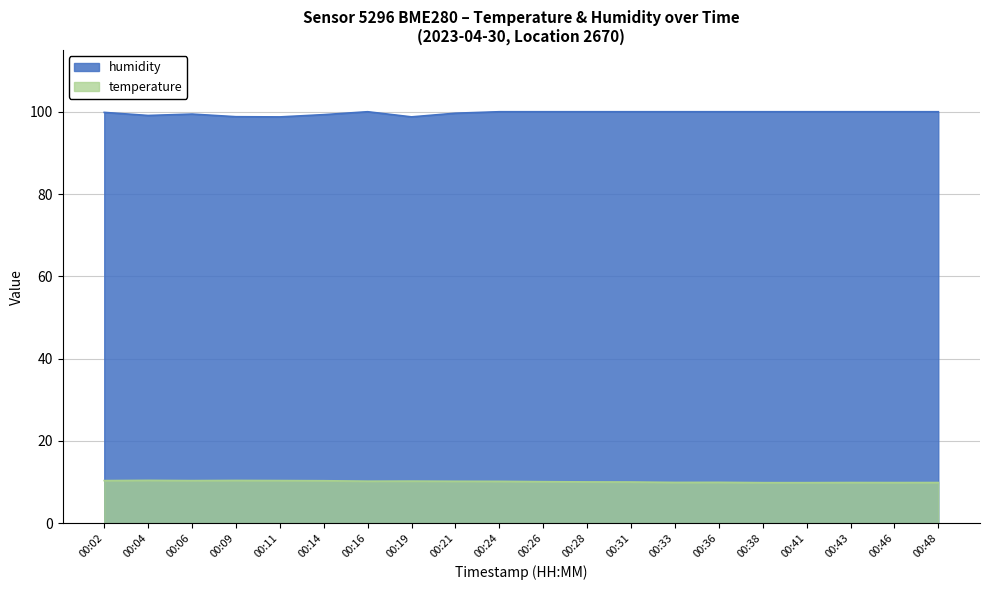

What is the maximum value shown in the chart?

100.0